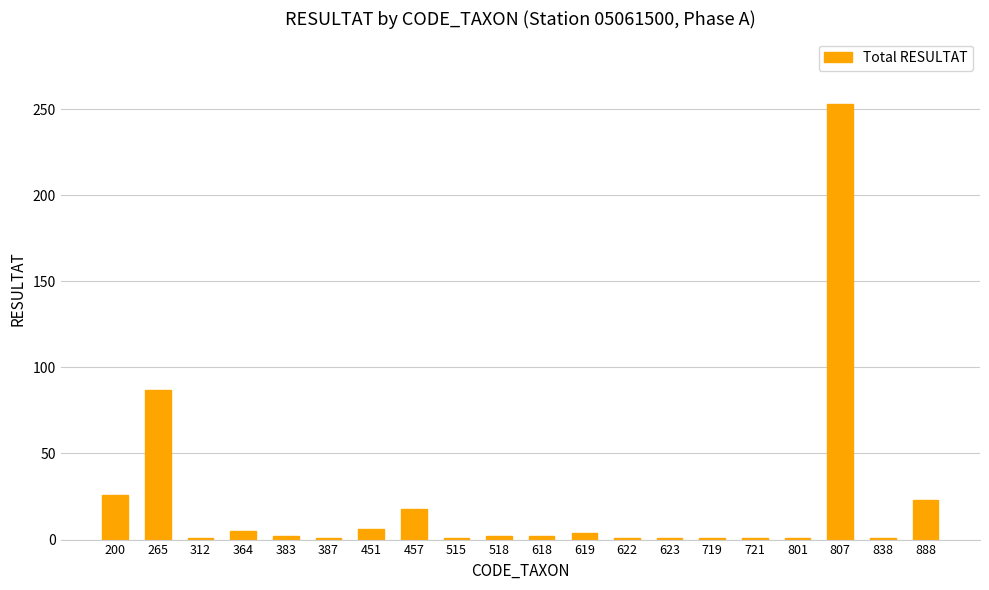

What is the smallest value displayed?

1